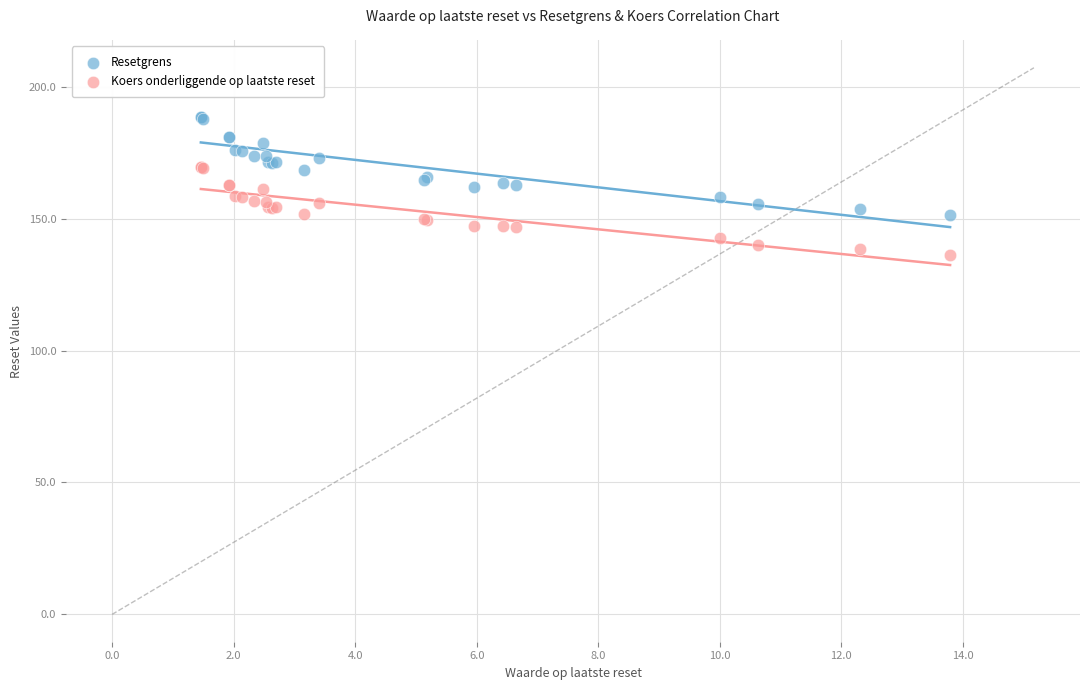

Which series has the widest spread of Y values?

Resetgrens